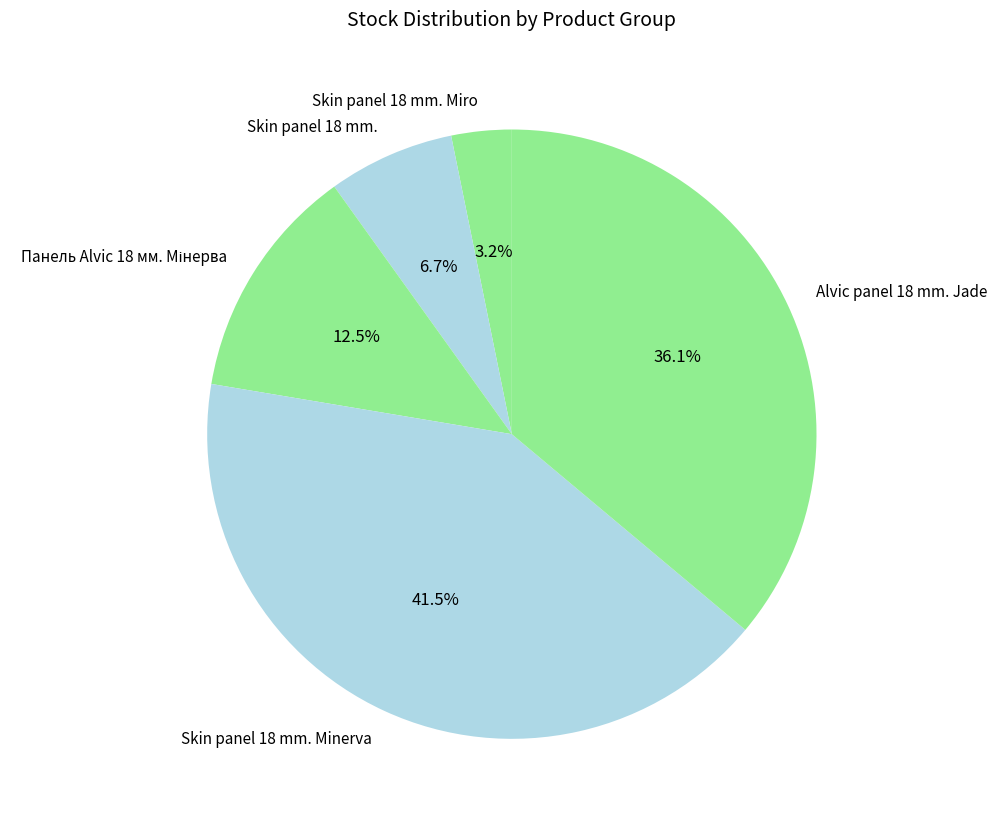

Does any single category account for the majority?

No